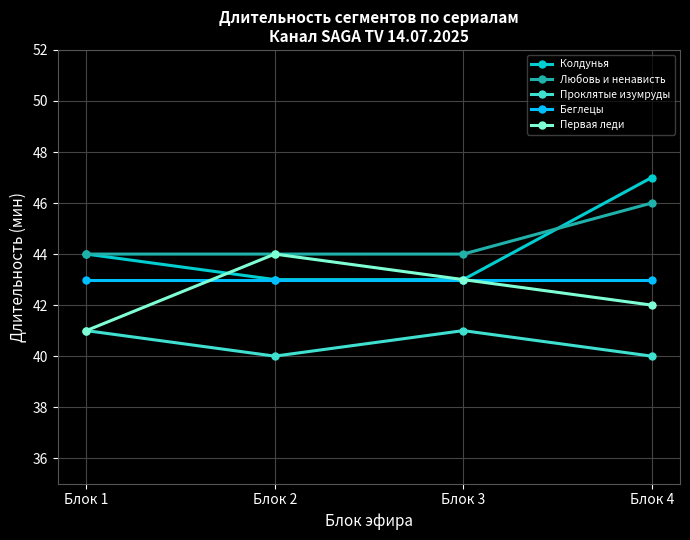

At which category does Первая леди reach its first local peak?

Блок 2